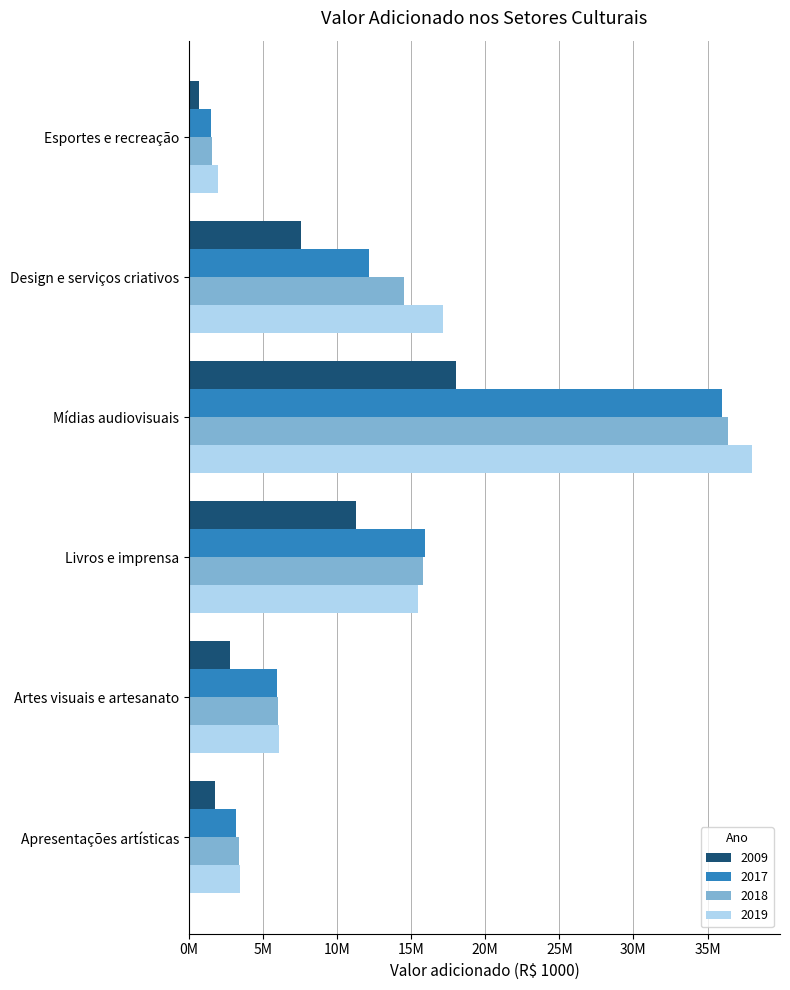

Which label corresponds to the smallest value in the chart?

Esportes e recreação